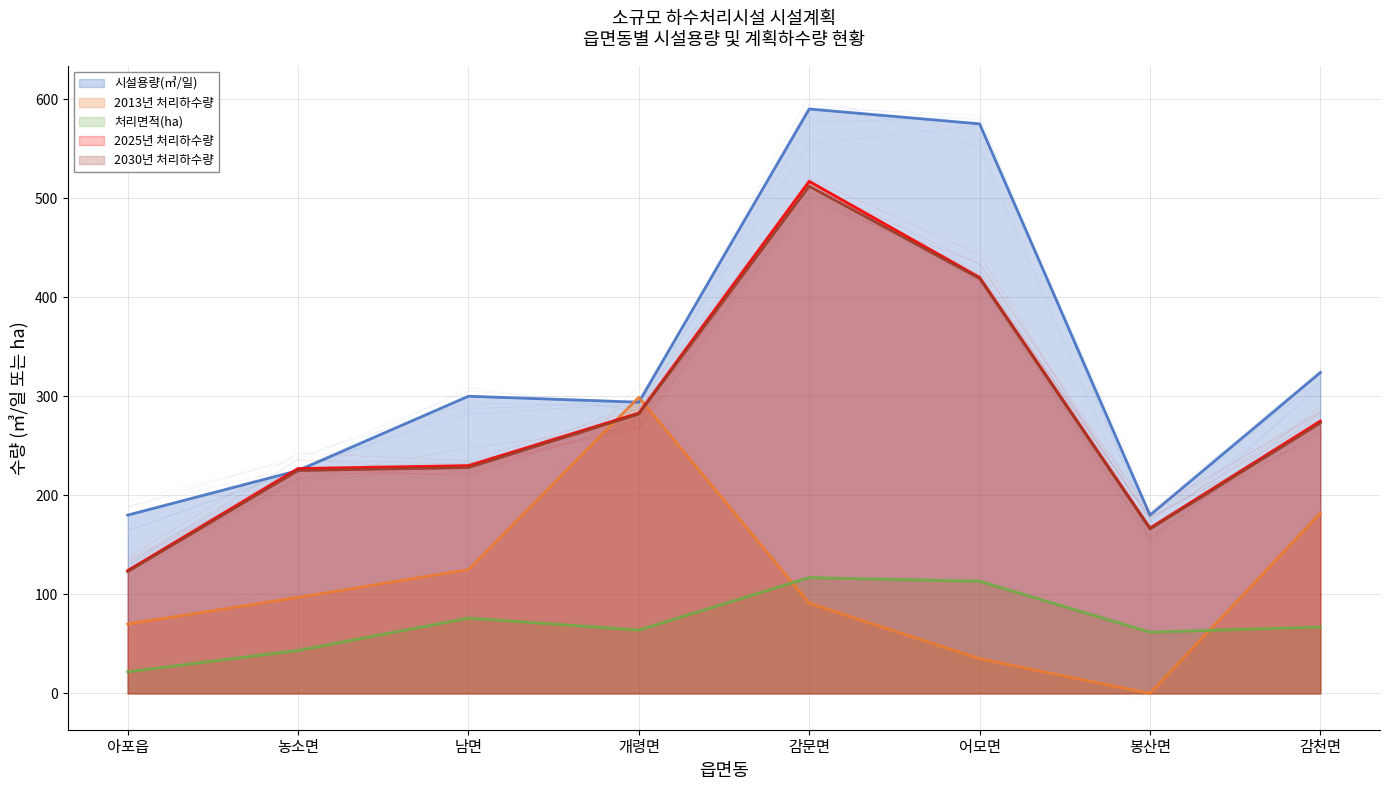

What value does the 2013년 처리하수량 series have at 감문면?

91.0